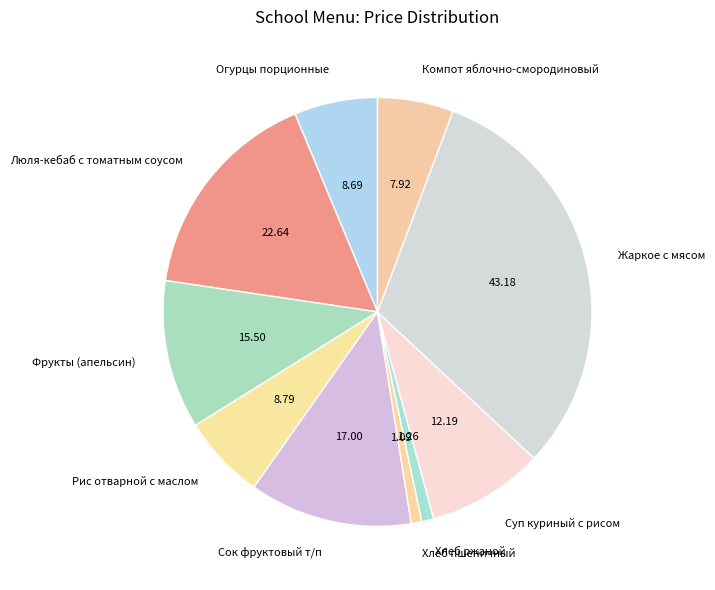

Count the number of slices in the pie.

10